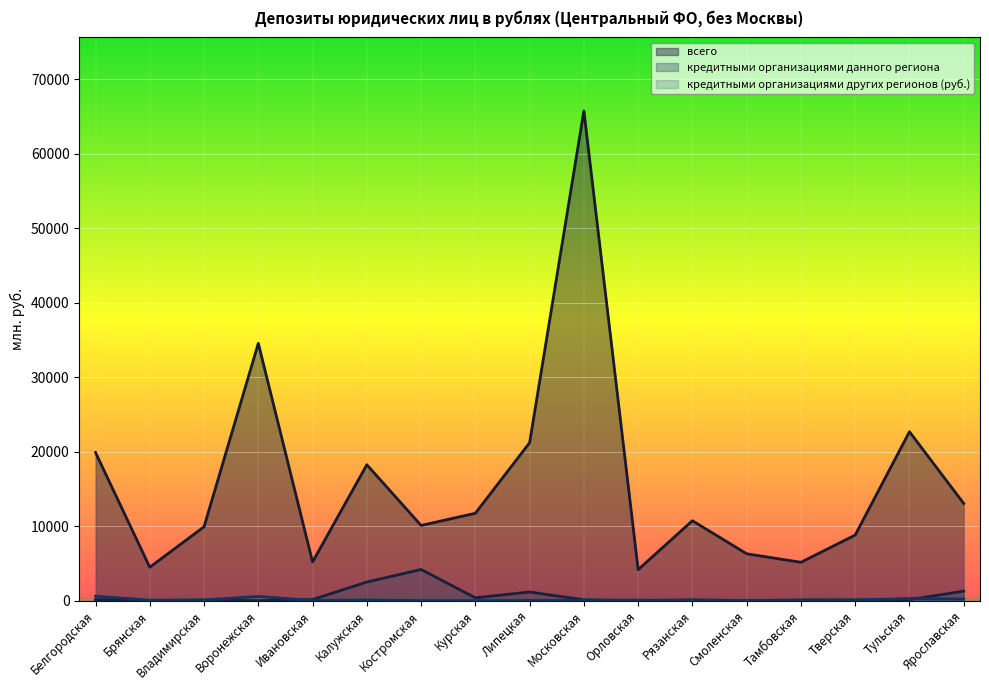

What is the highest value of the кредитными организациями данного региона series?

4178